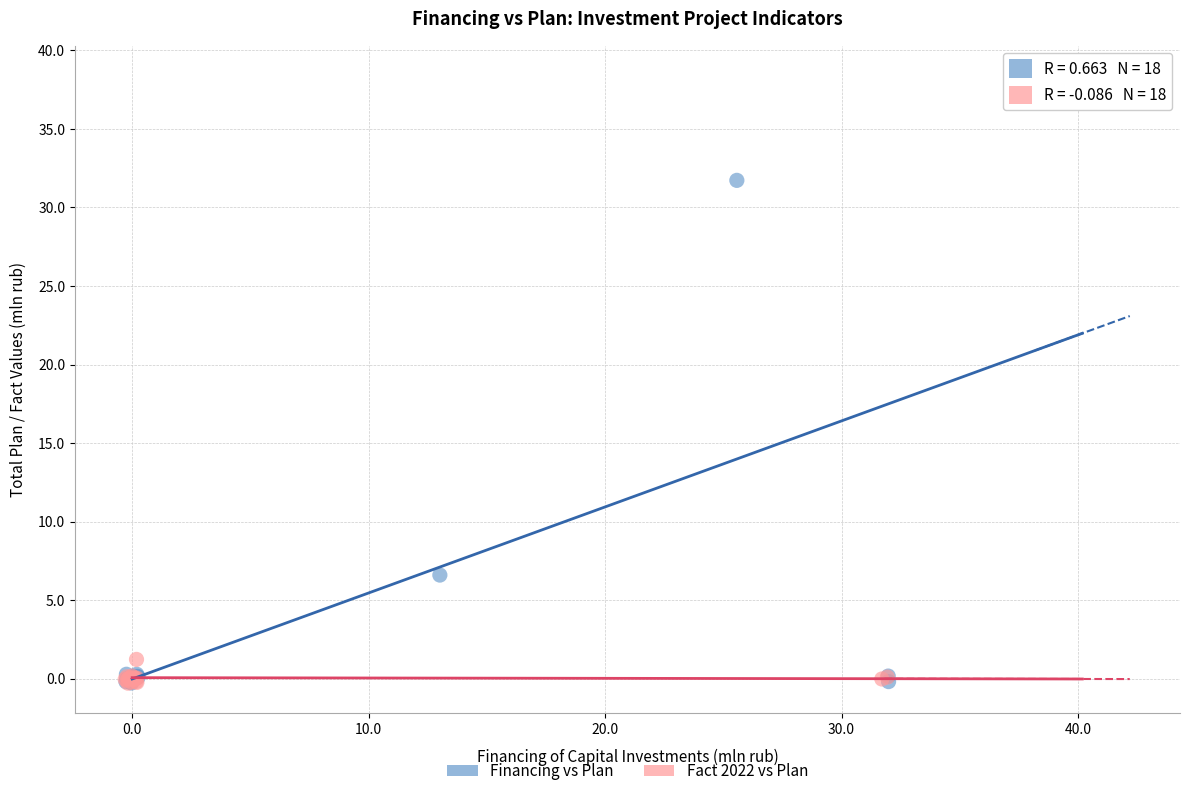

Which series reaches the maximum Y coordinate?

Financing vs Plan